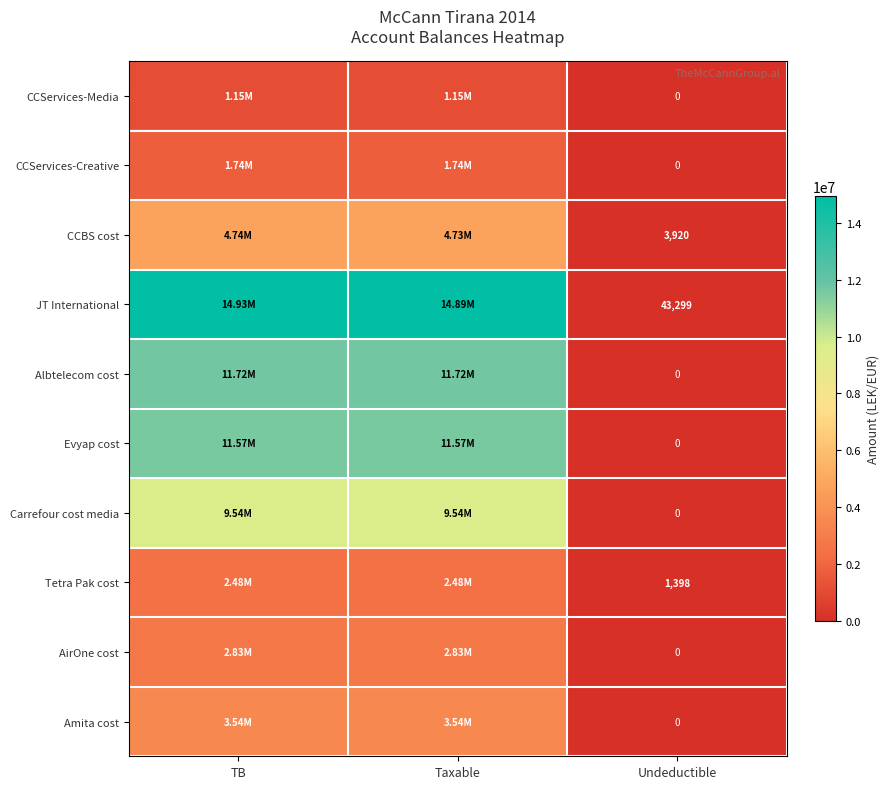

The value of CCServices-Media at Undeductible is 0.0. True or false?

True